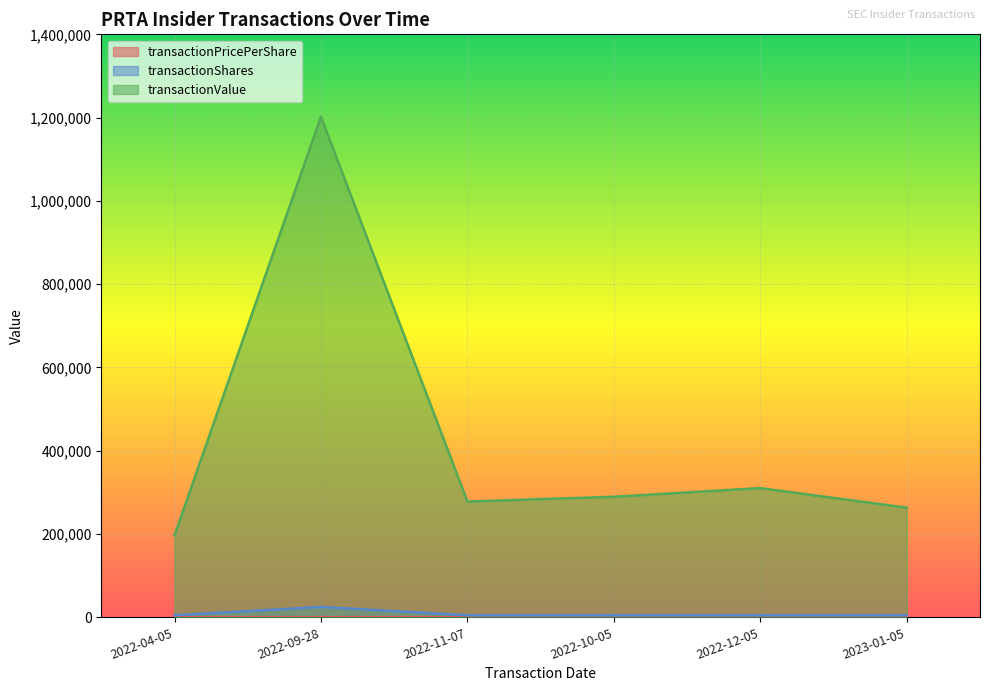

True or false: transactionValue has a value of 474284.6 at 2022-12-05.

False